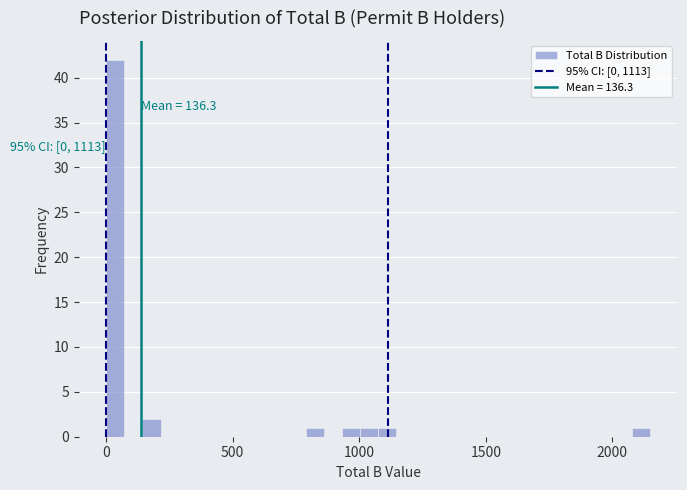

Read against the x-axis, roughly where is the centre of the tallest bar?

50